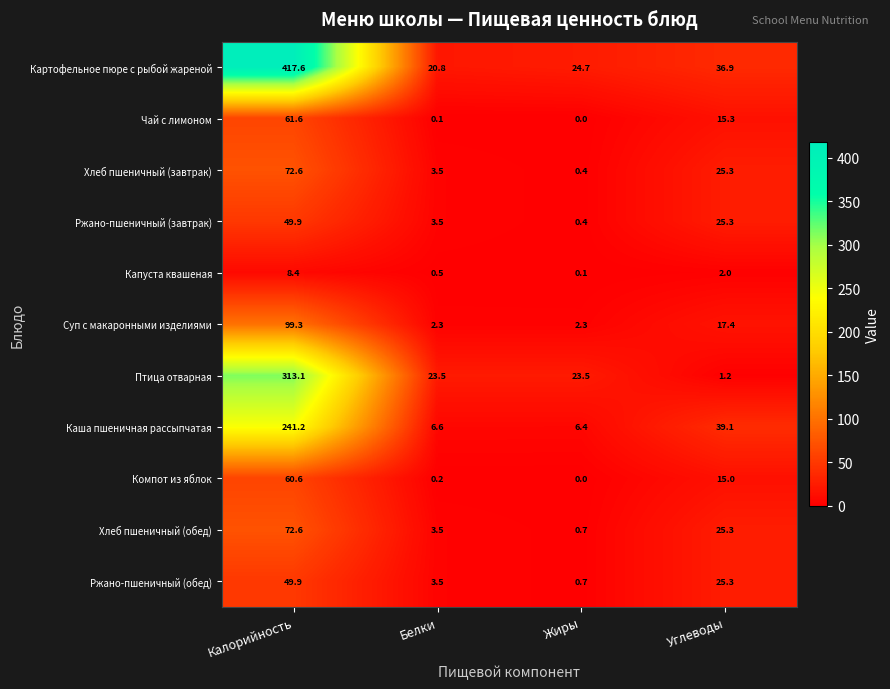

How many series are shown in this chart?

11